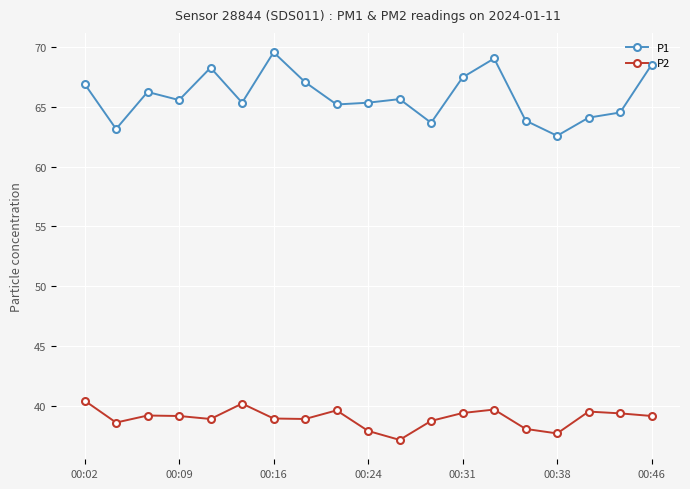

What is the value of the P2 point at the 17th from the left?

39.5